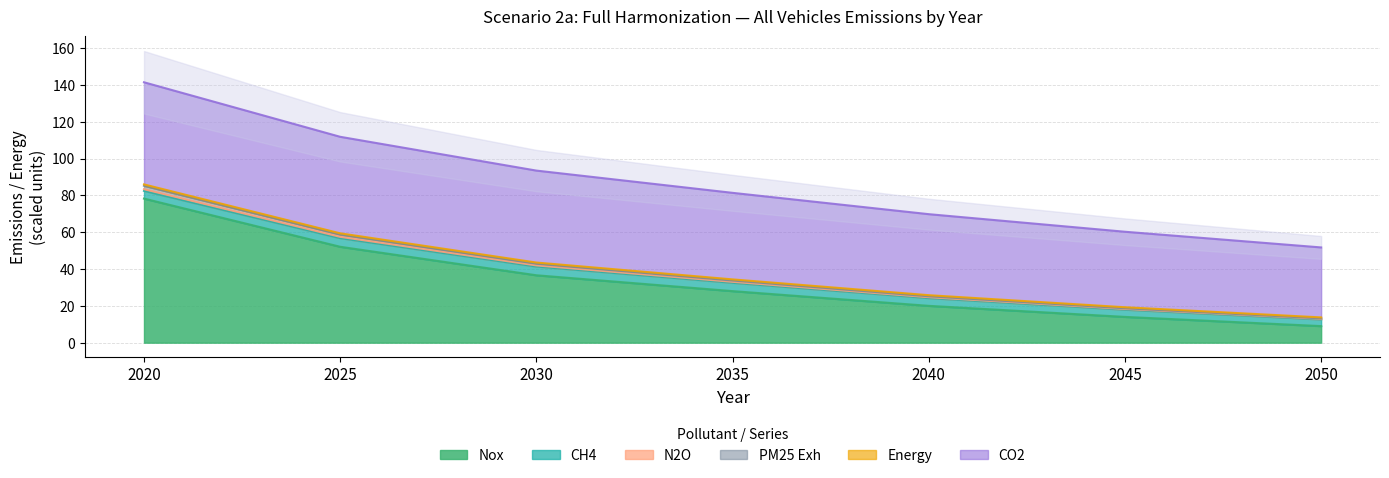

Does the chart display data point markers on the line(s)?

No